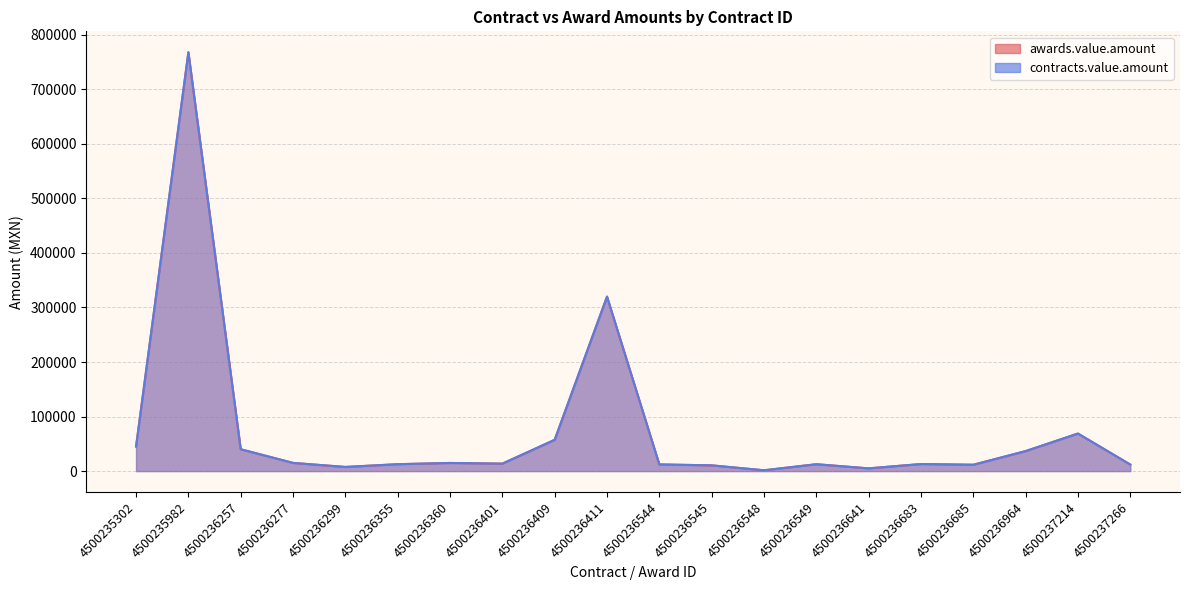

How many data points in awards.value.amount are above 13650?

9